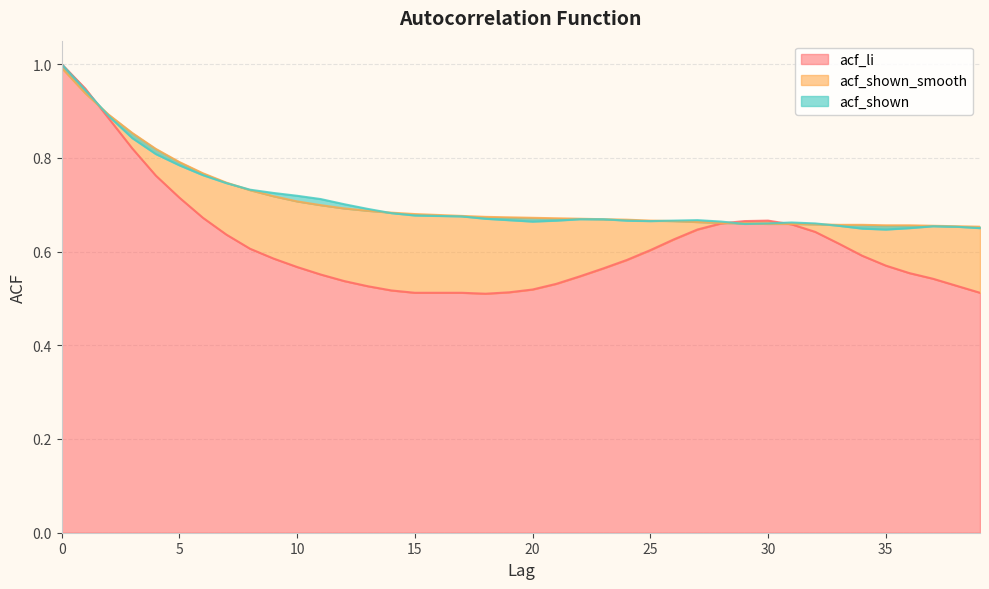

What value does the acf_shown_smooth series have at 33?

0.7